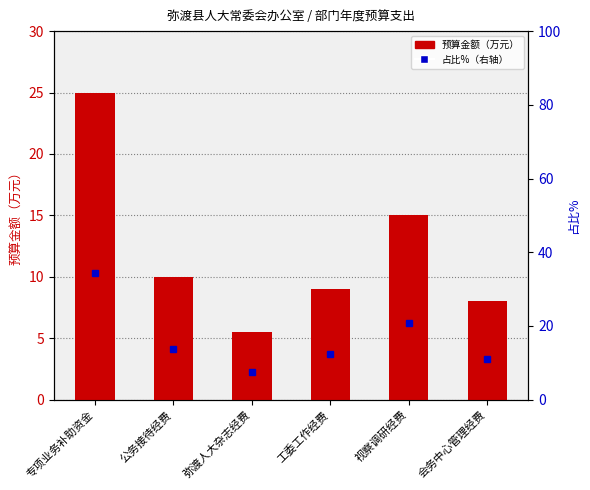

What is the maximum value shown in the chart?

25.0